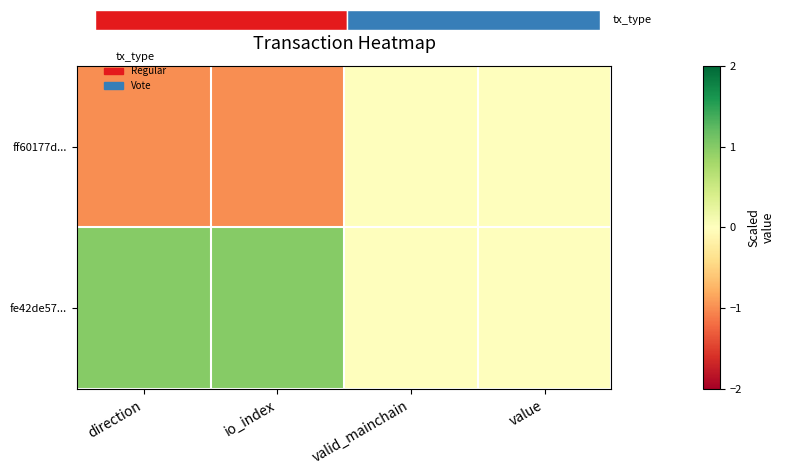

How many positive values does the fe42de57... series have?

2